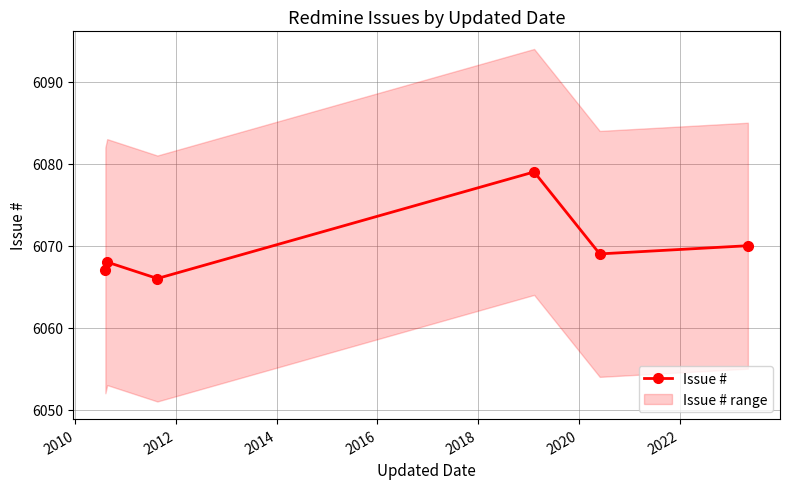

How many interior local peaks does the Issue # series have?

2